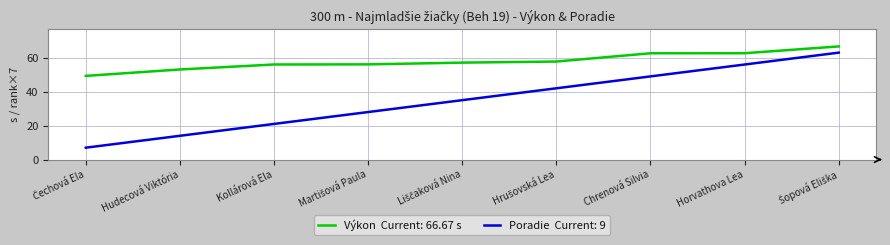

What is the greatest value displayed?

66.7